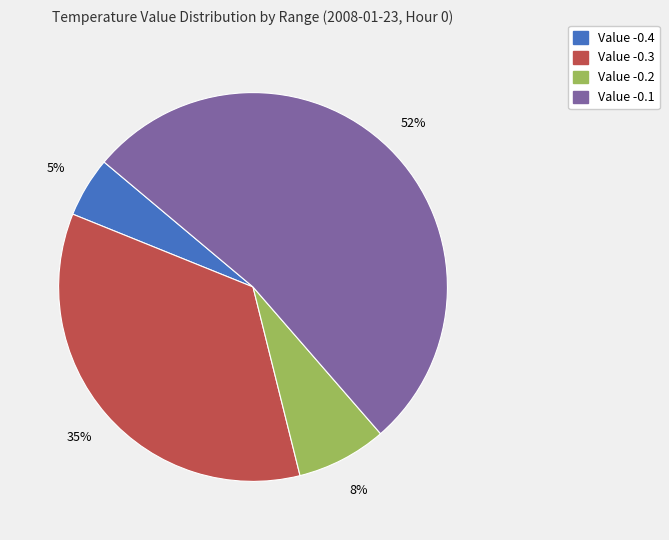

To the nearest percent, what is the difference between the largest and smallest slice percentages?

47%